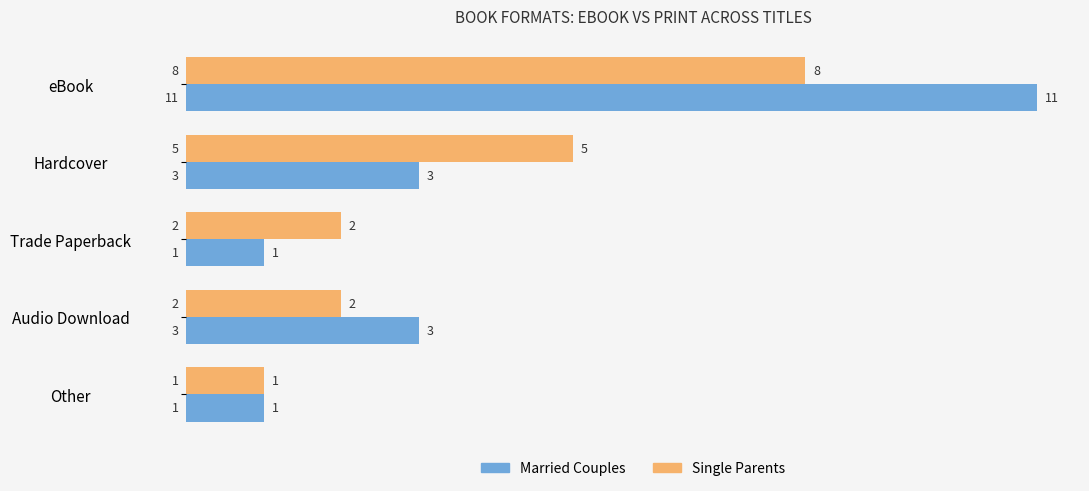

True or false: Married Couples has a value of 1 at Trade Paperback.

True